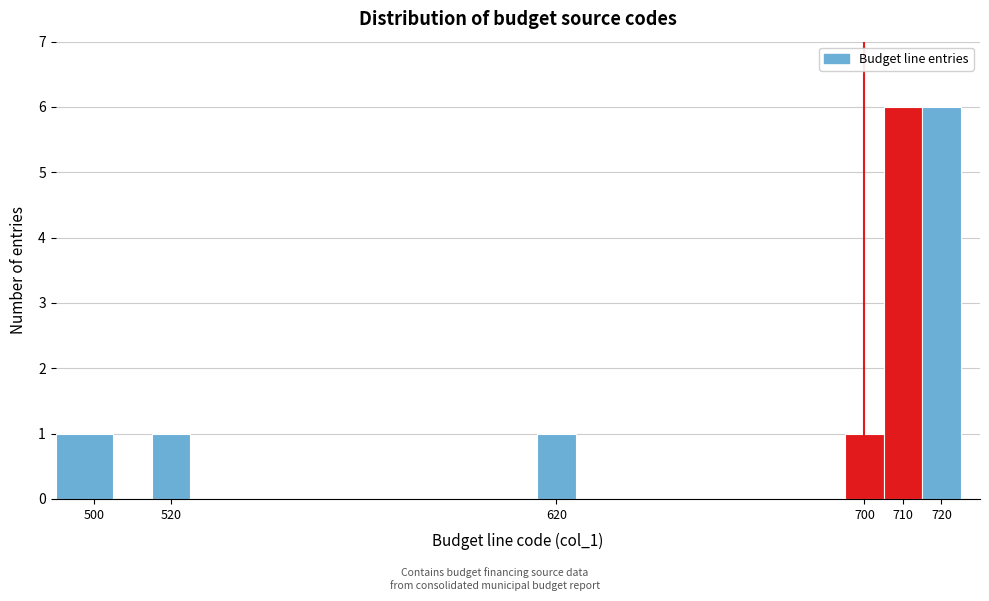

Reading left to right, list every bar in this chart as the range it spans on the x-axis followed by its height. The values are not printed on the chart, so give them approximately, as read against the axis.

490 to 505: 1
505 to 515: 0
515 to 525: 1
525 to 615: 0
615 to 625: 1
625 to 695: 0
695 to 705: 1
705 to 715: 6
715 to 725: 6